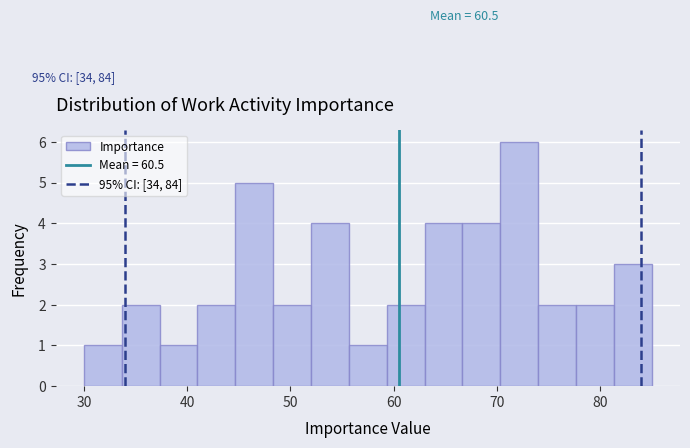

Around what value on the x-axis is the tallest bar? Give the approximate position of its centre, as read against the axis.

72